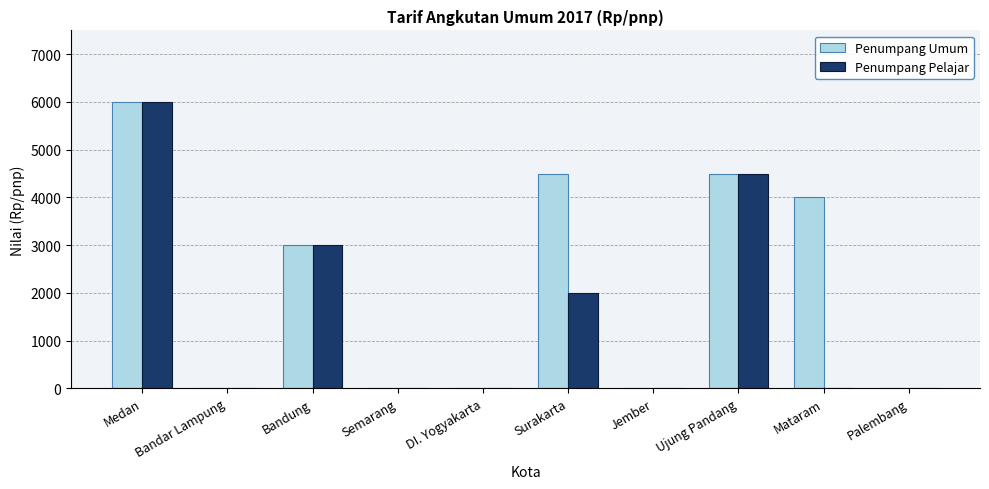

Are the bars horizontal?

No